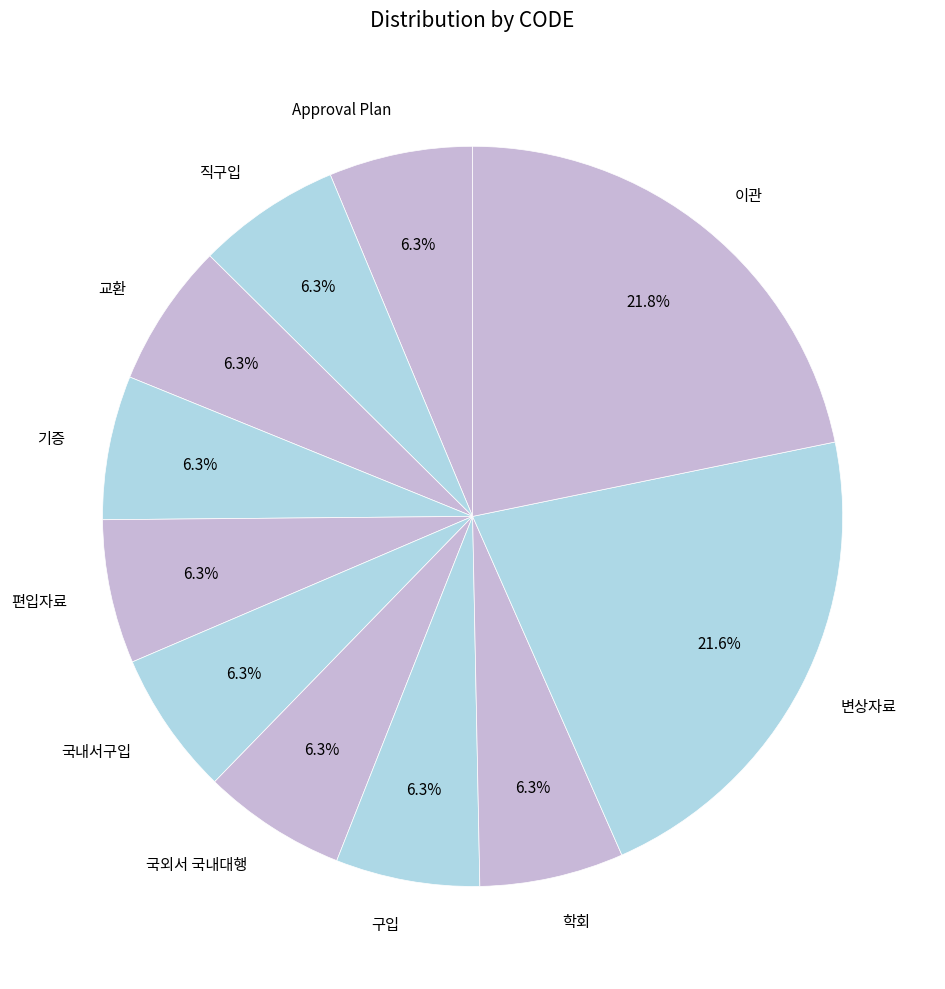

Count the number of slices in the pie.

11